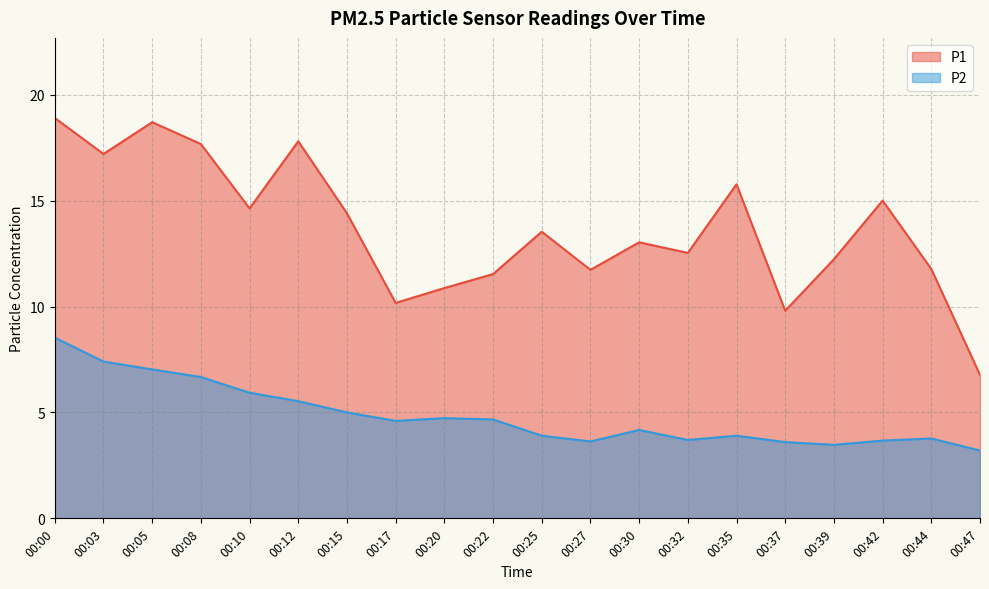

True or false: P1 and P2 intersect in this chart.

False